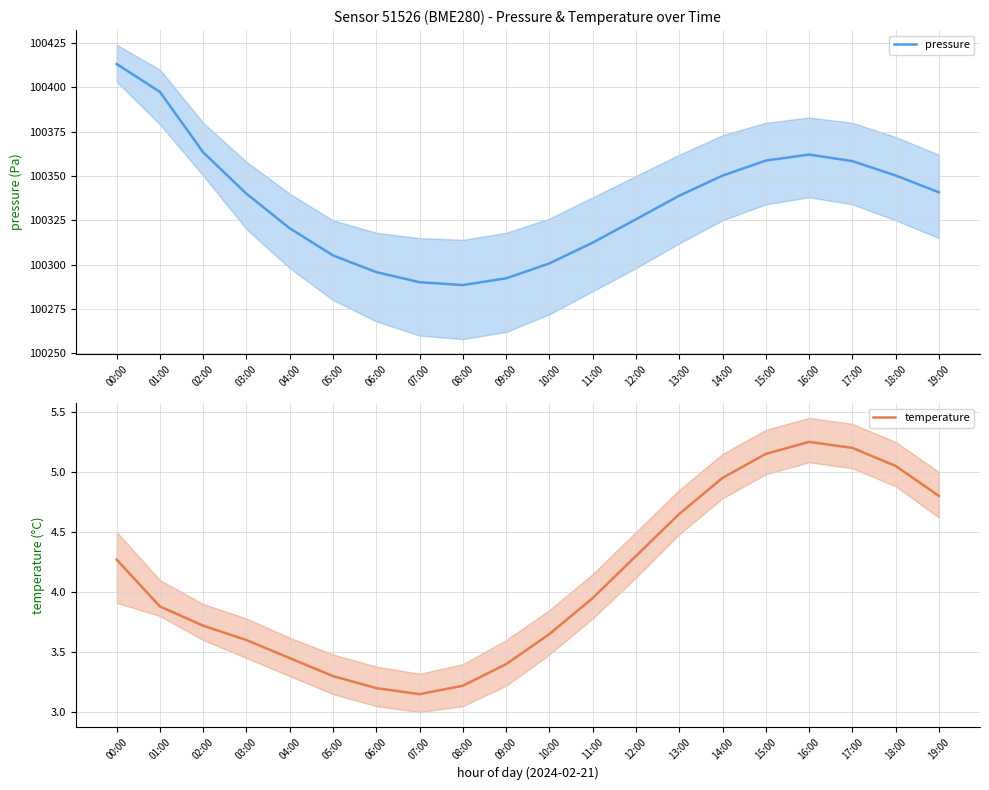

What is the average value of the temperature series?

4.1